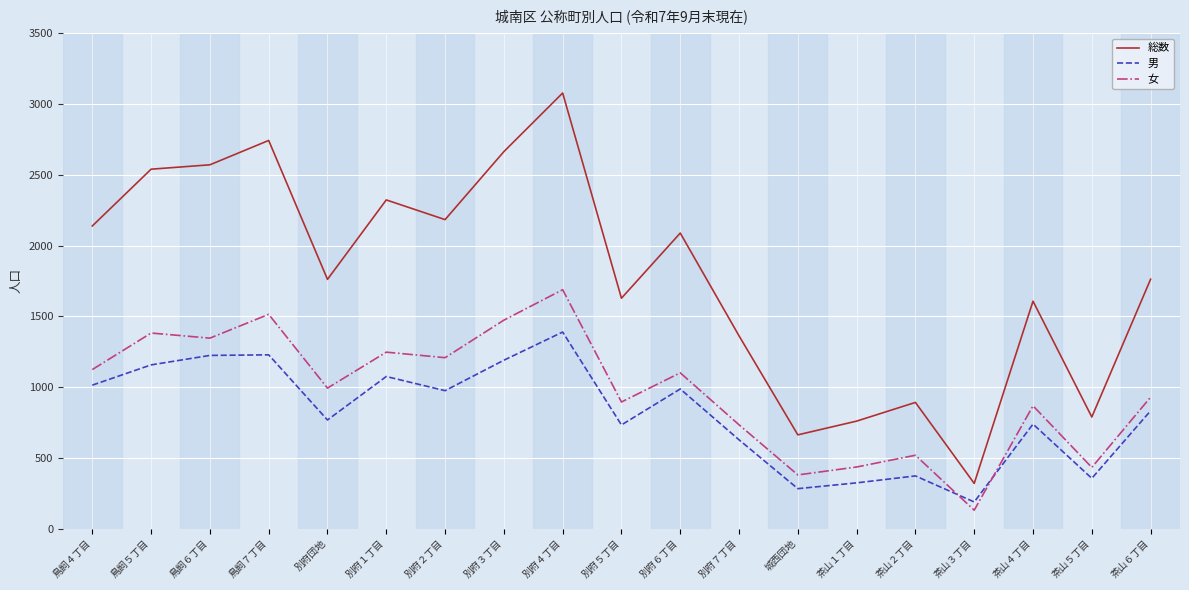

How many categories are shown in the chart?

19